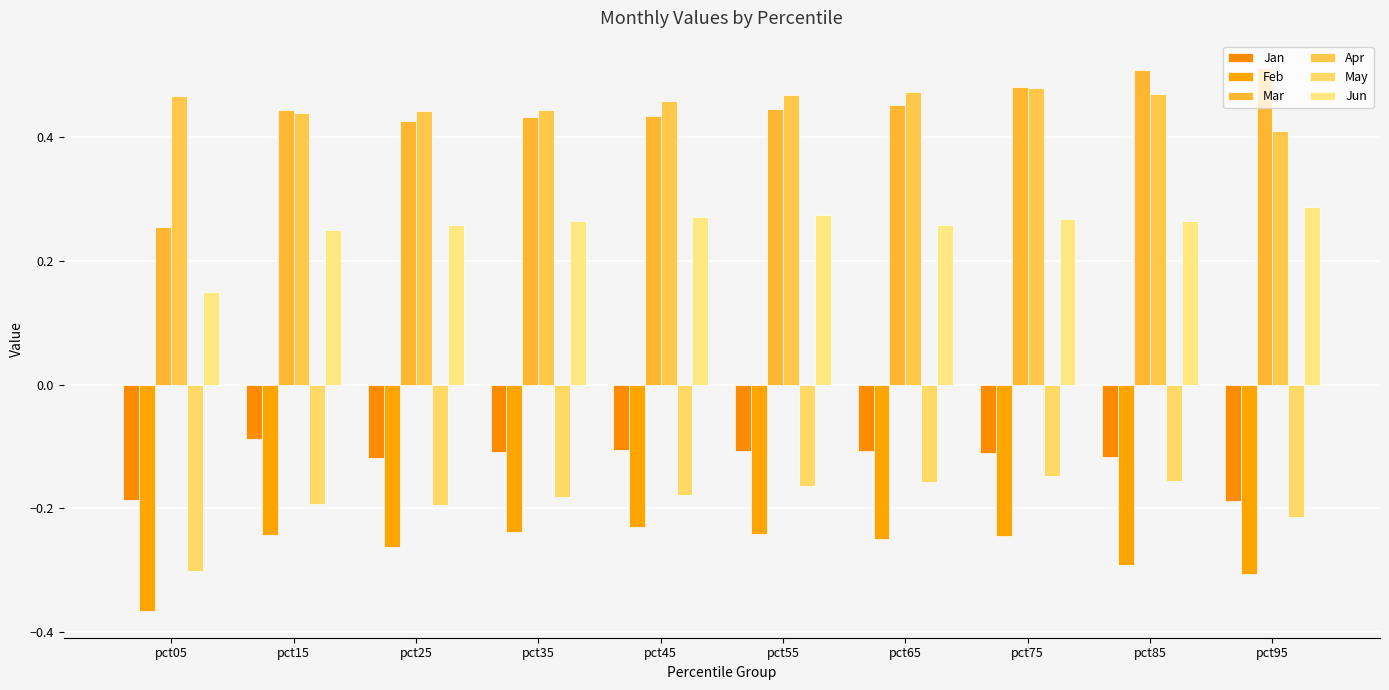

At how many categories does at least one series exceed 0?

10